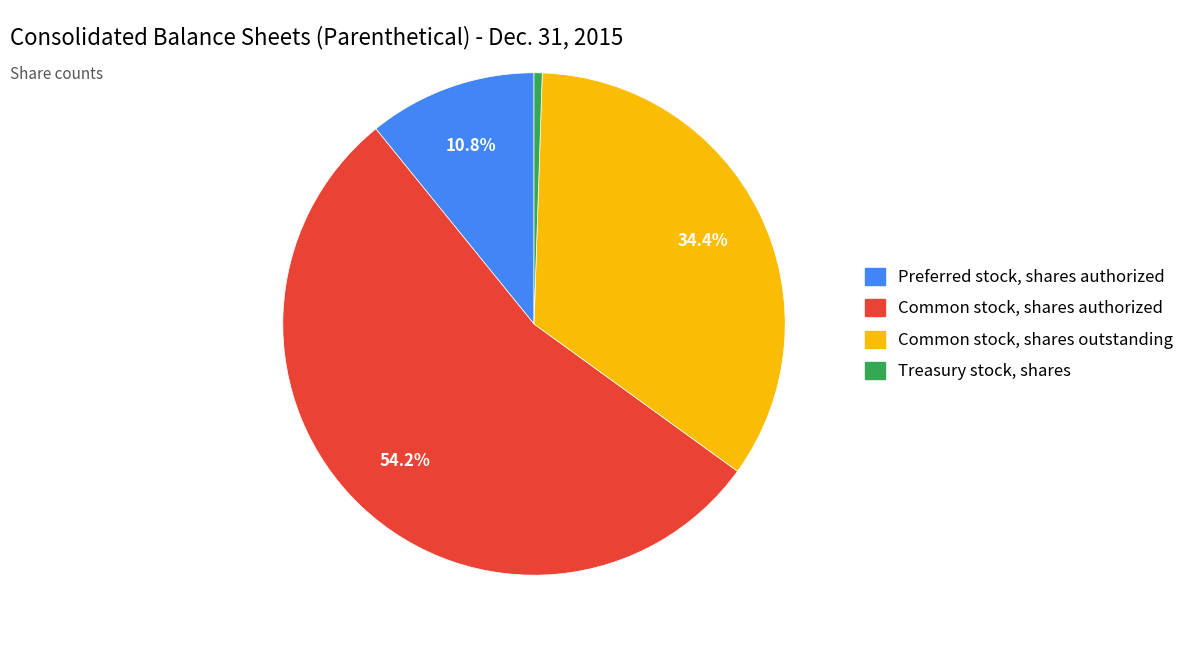

Which category has the smallest portion of the pie?

Treasury stock, shares